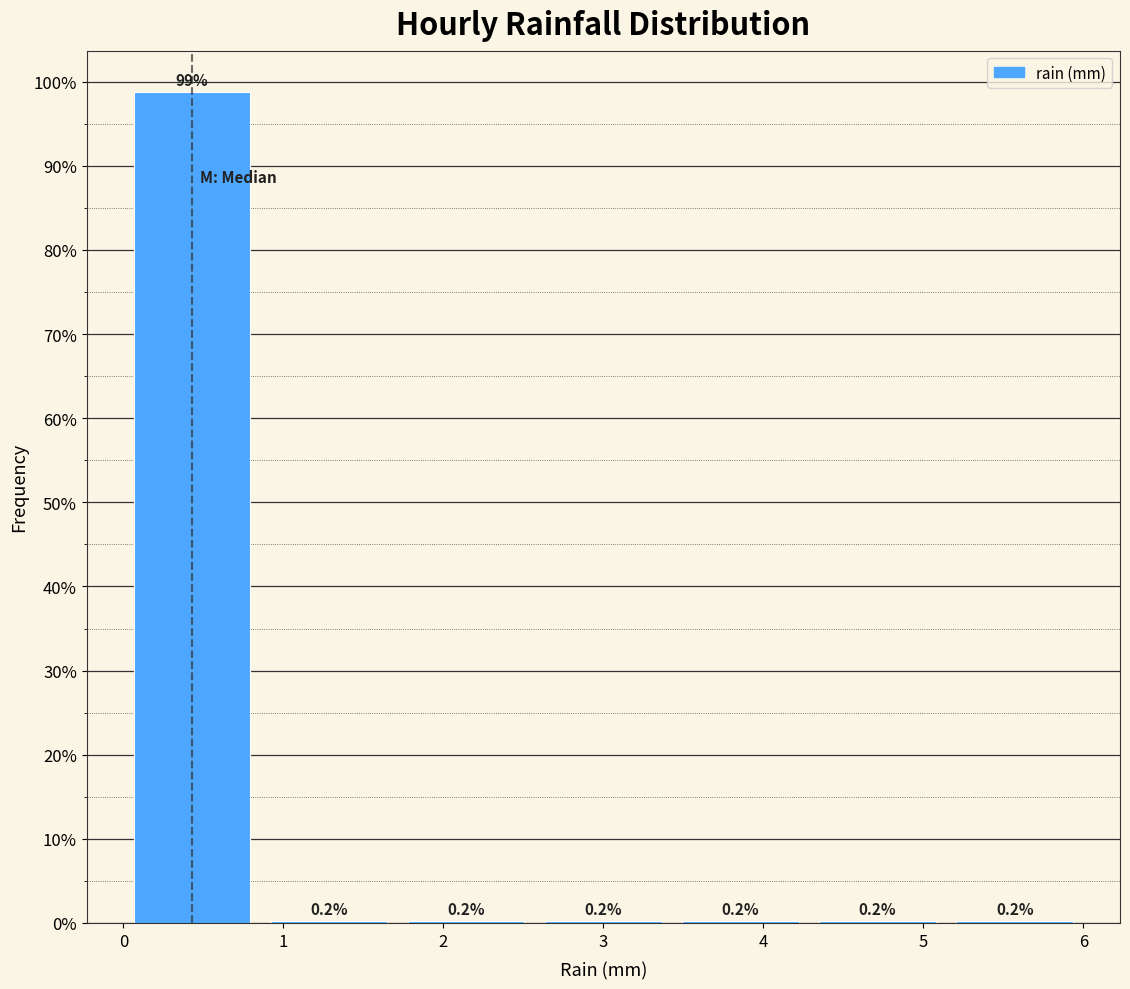

Reading left to right, list every bar in this chart as the range it spans on the x-axis followed by its height. The bar edges are not printed on the chart, so give them approximately, as read against the axis.

0.0 to 0.9: 98.8
0.9 to 1.7: 0.2
1.7 to 2.6: 0.2
2.6 to 3.4: 0.2
3.4 to 4.3: 0.2
4.3 to 5.1: 0.2
5.1 to 6.0: 0.2